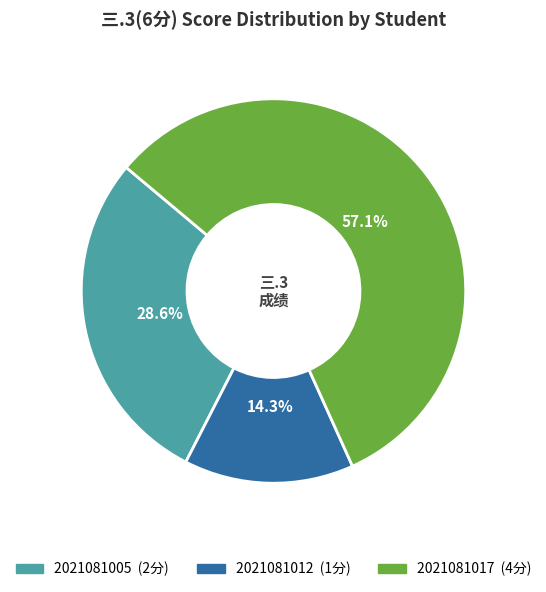

What is the smallest slice in the pie chart?

2021081012